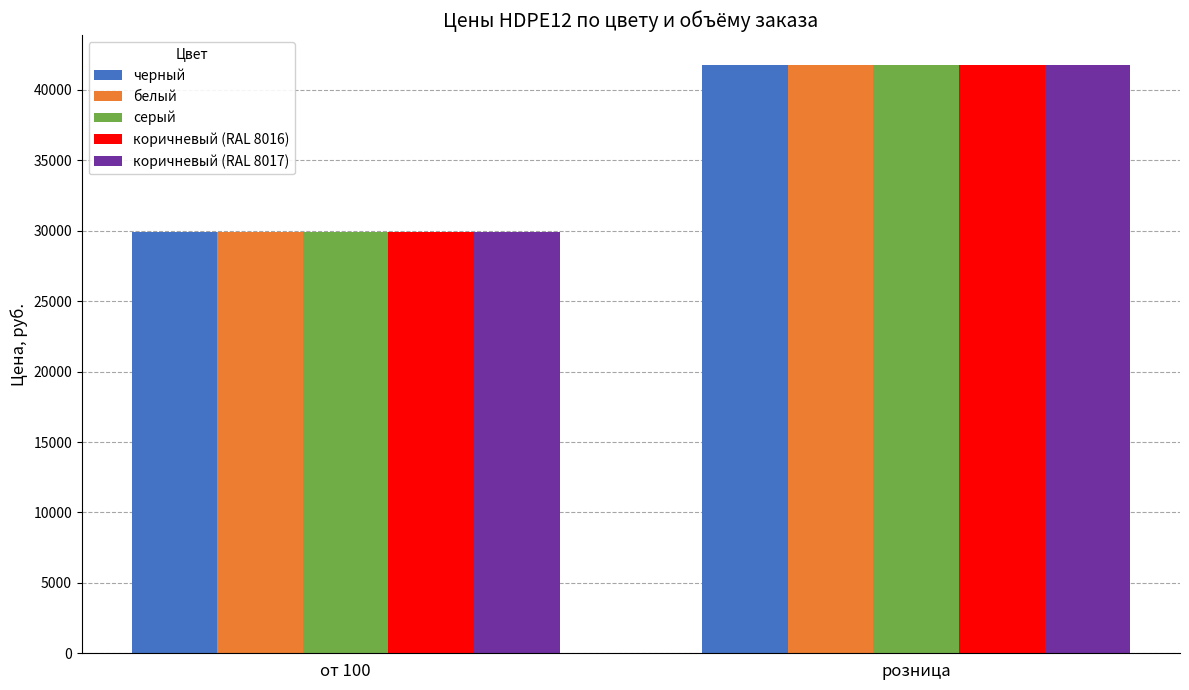

What position from the left is от 100?

1